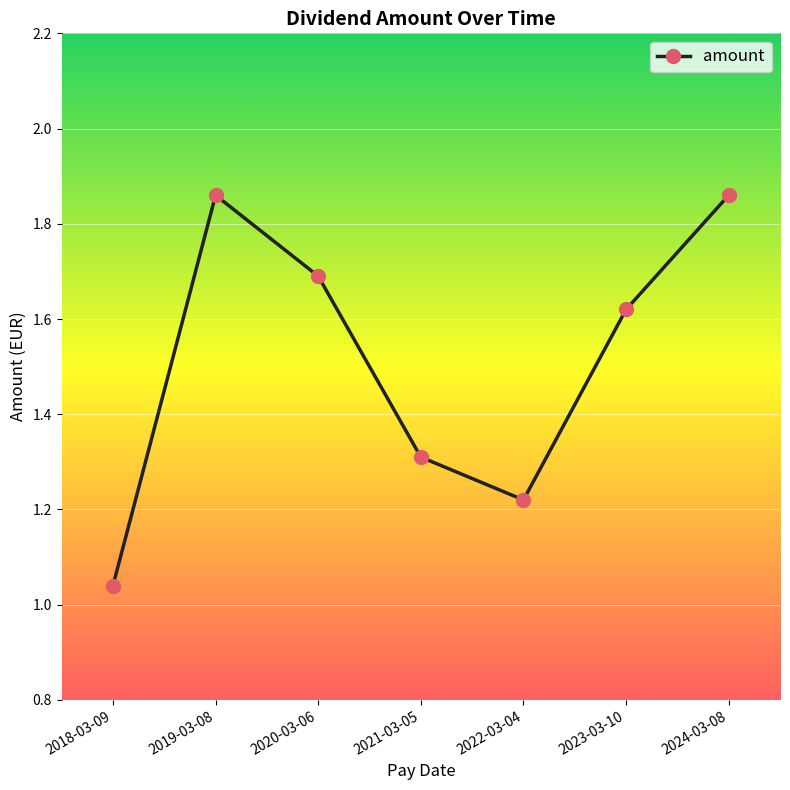

Is this an area chart (filled region under the line)?

No